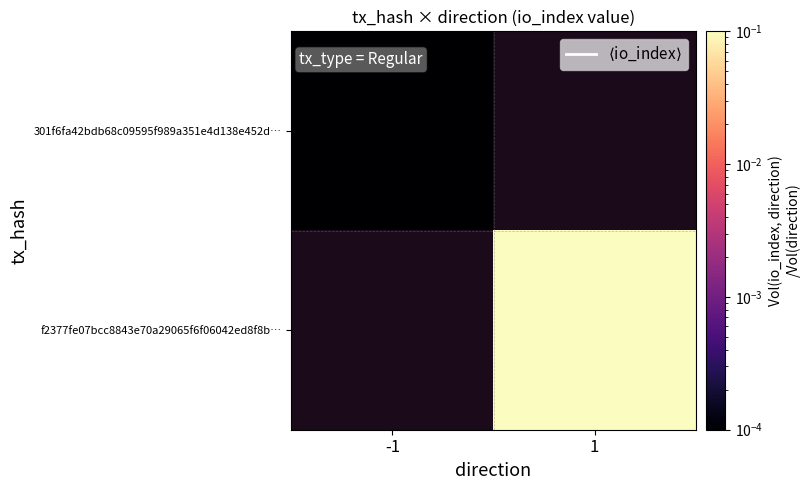

Rank the categories by 301f6fa42bdb68c09595f989a351e4d138e452d… value from lowest to highest.

-1, 1